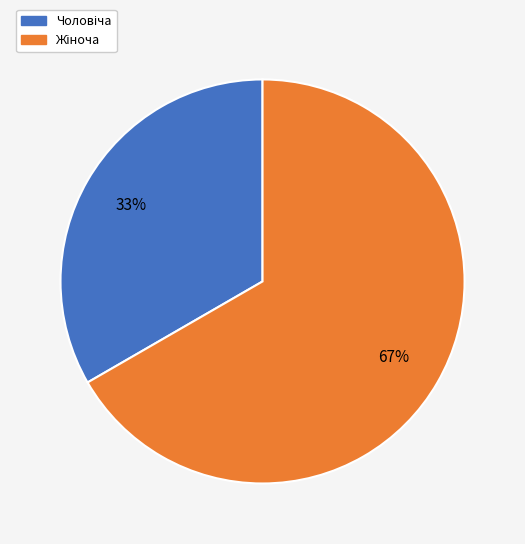

To the nearest percent, what is the average slice percentage?

50%